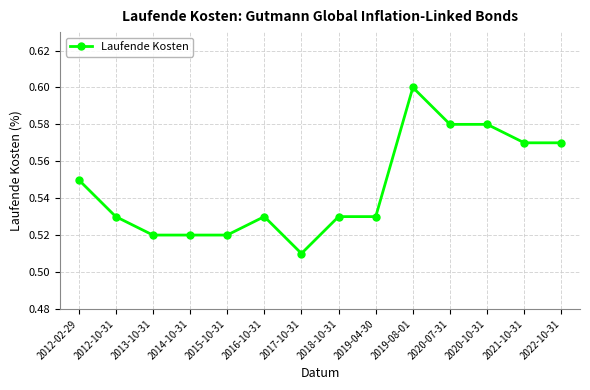

Count the values in the range 0 to 1.

14